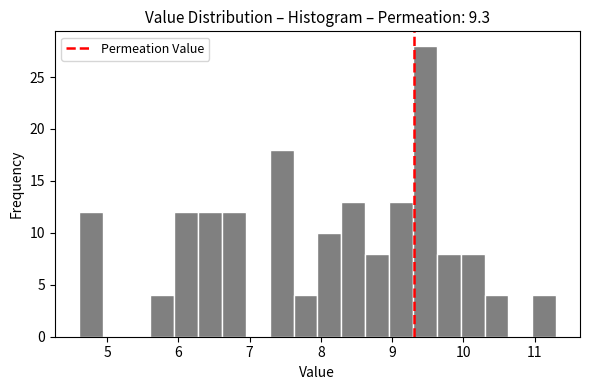

Around what value on the x-axis is the tallest bar? Give the approximate position of its centre, as read against the axis.

9.5